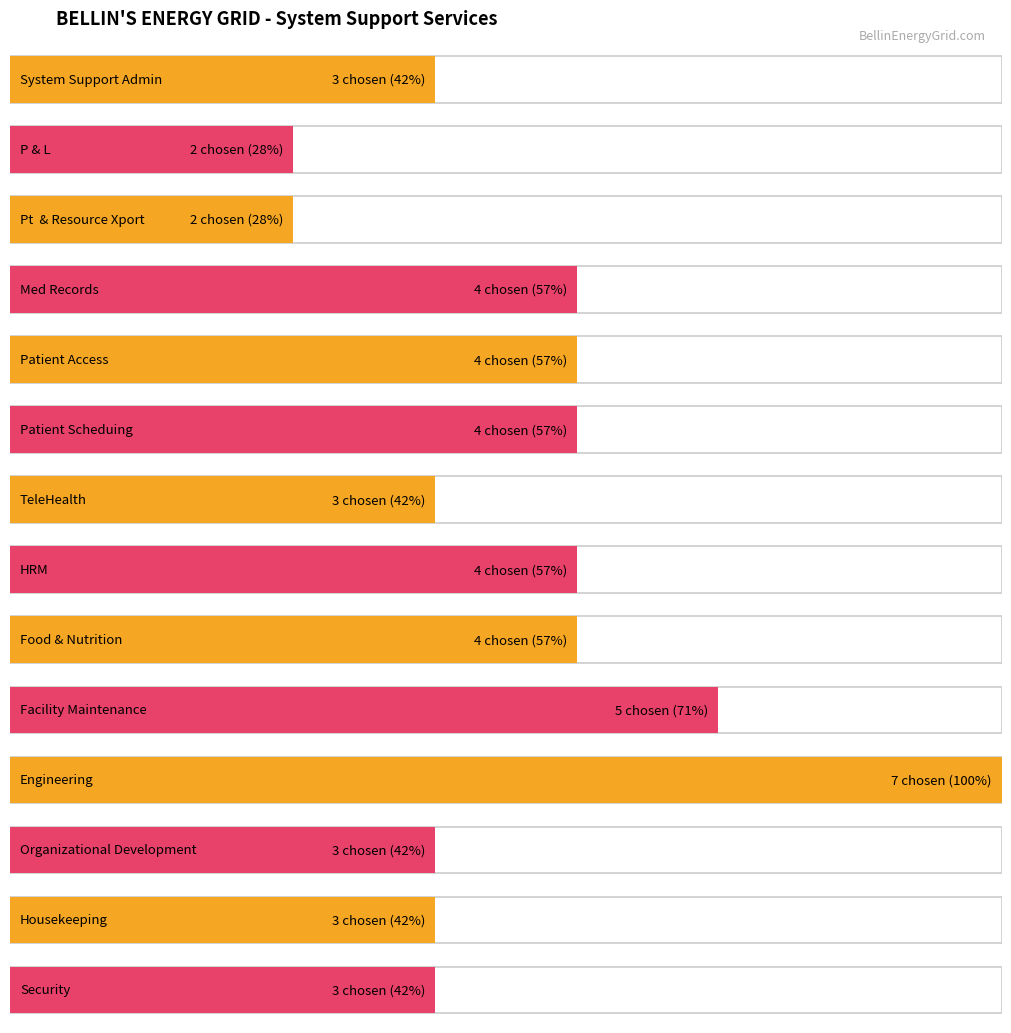

What position from the left is System Support Admin?

1